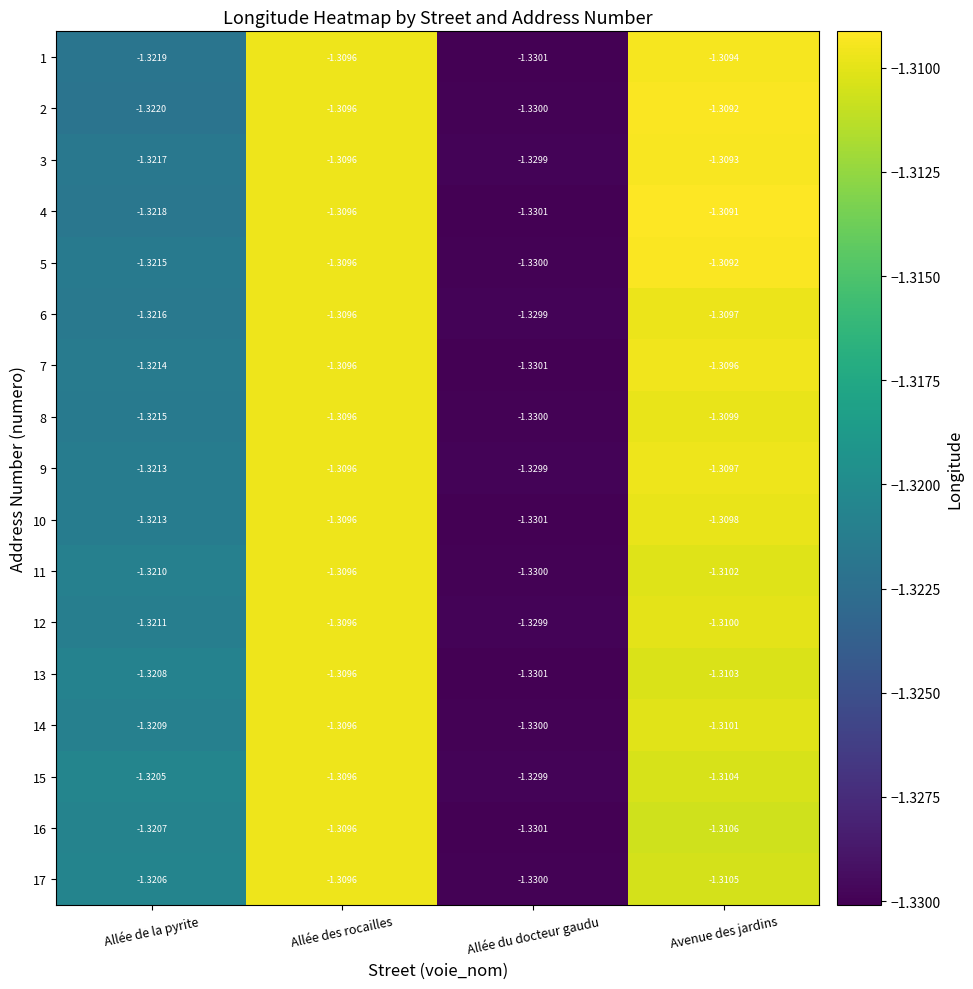

Where is 6 nearest to the value -1?

Allée des rocailles